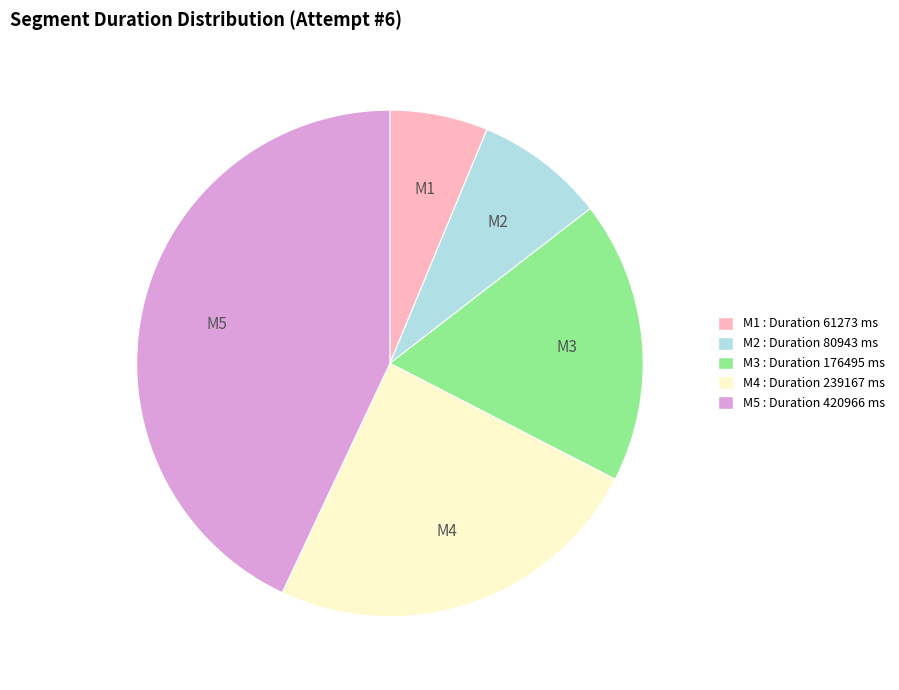

How many segments does this pie chart have?

5